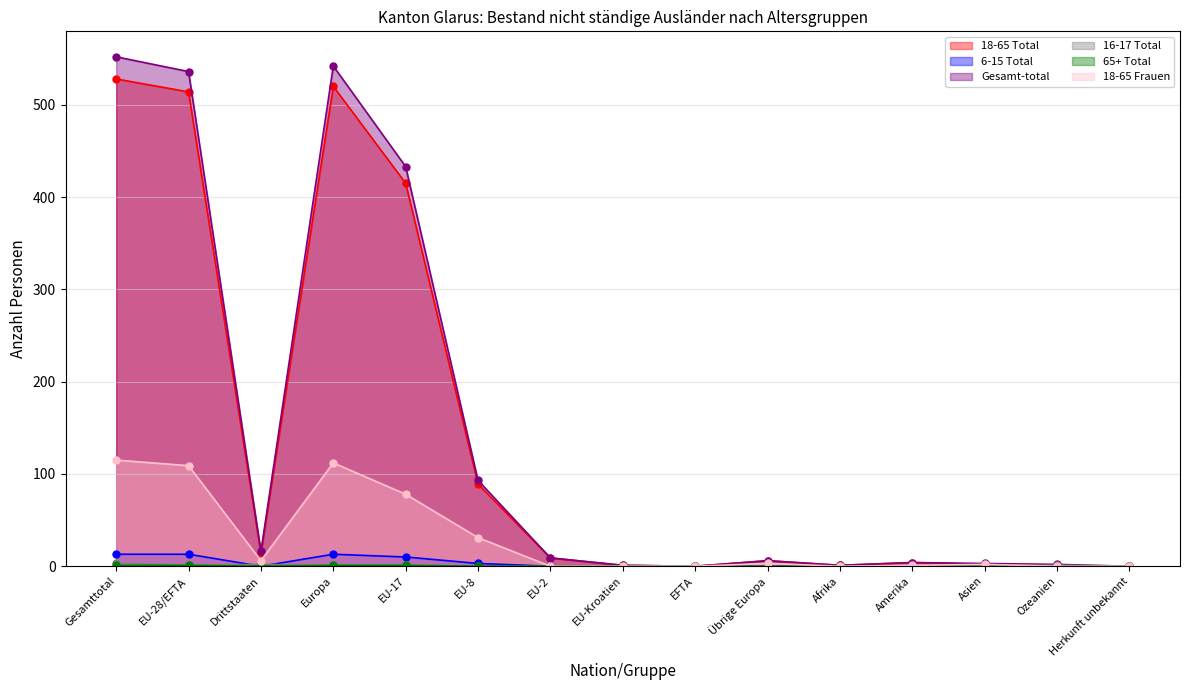

What is the difference between the second highest and second lowest values in the 65+ Total series?

1